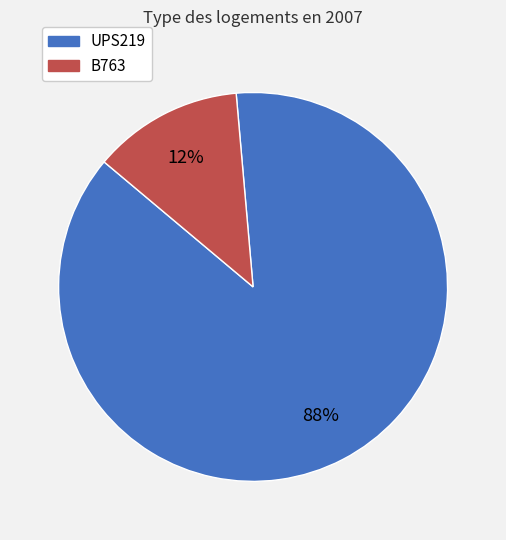

Is the sum of B763 and UPS219 greater than half?

Yes